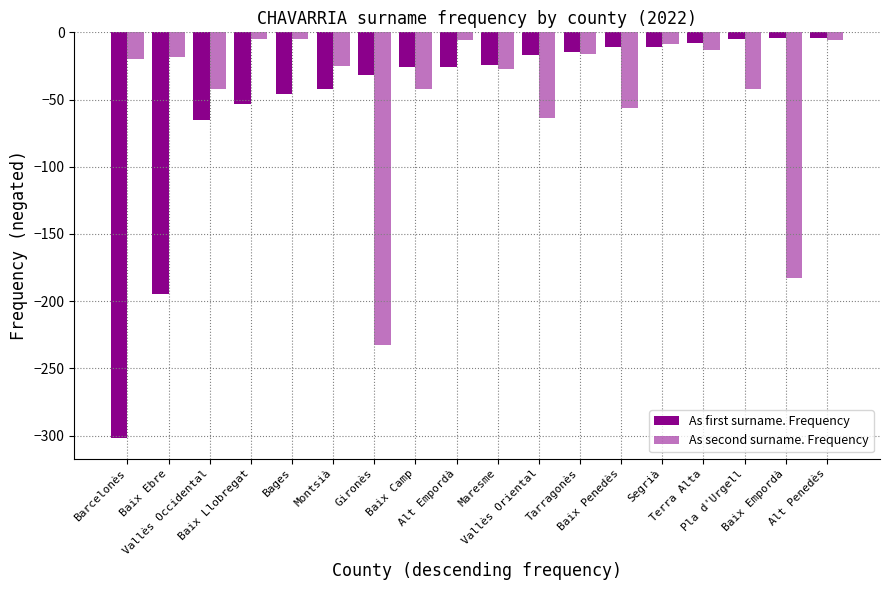

Count the number of categories in the chart.

18